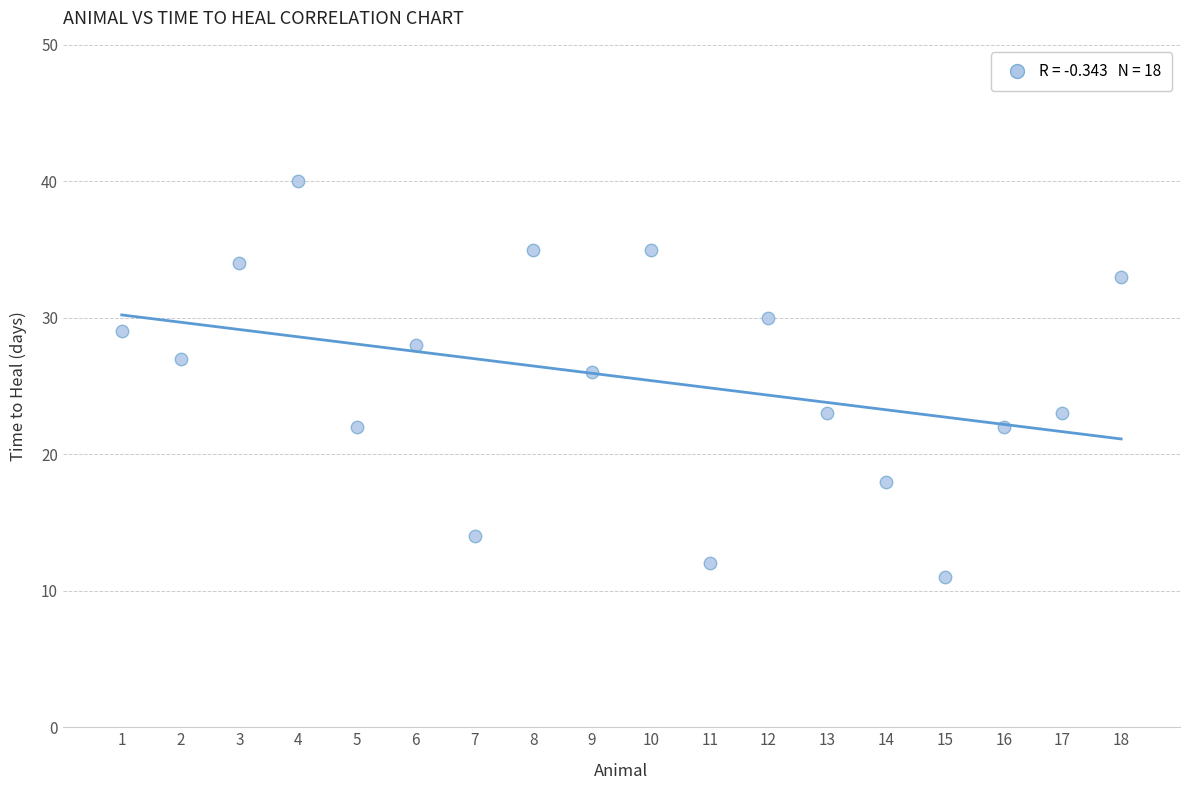

What Y value in the scatter plot is closest to 25?

26